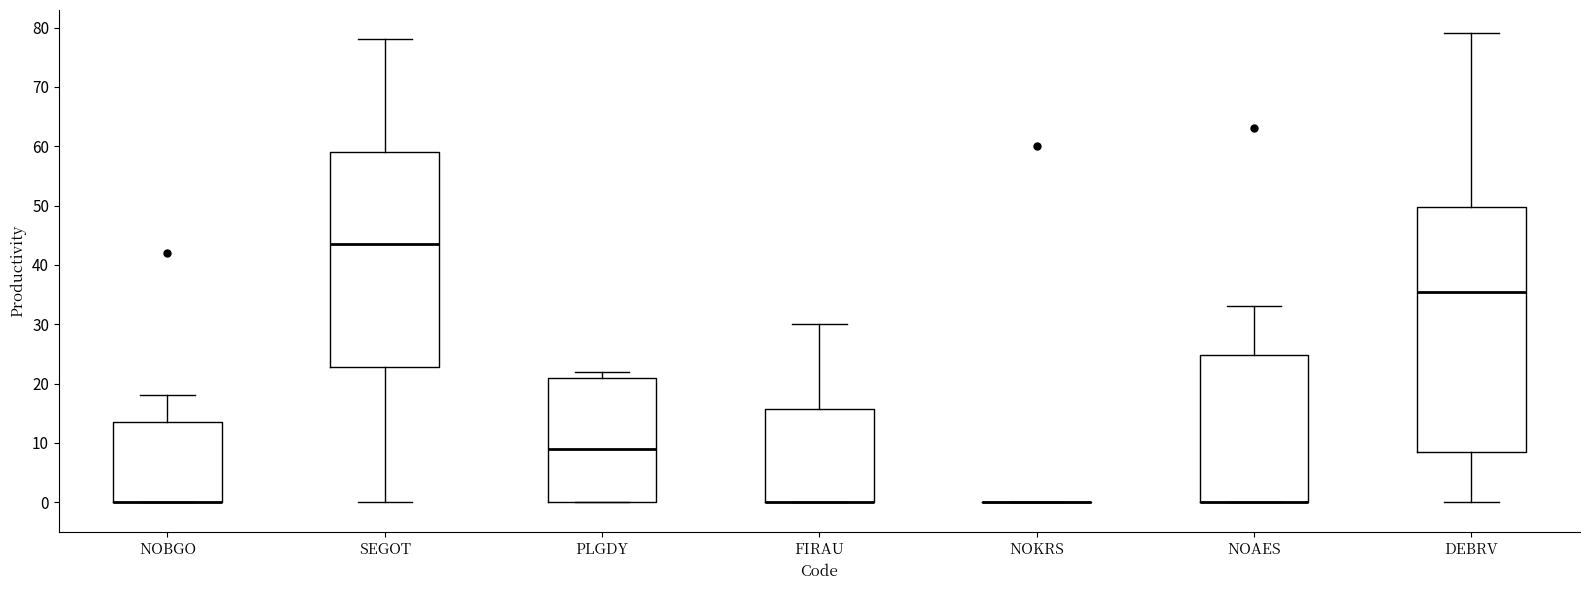

Comparing the boxes themselves (not the whiskers), which one is the tallest?

DEBRV